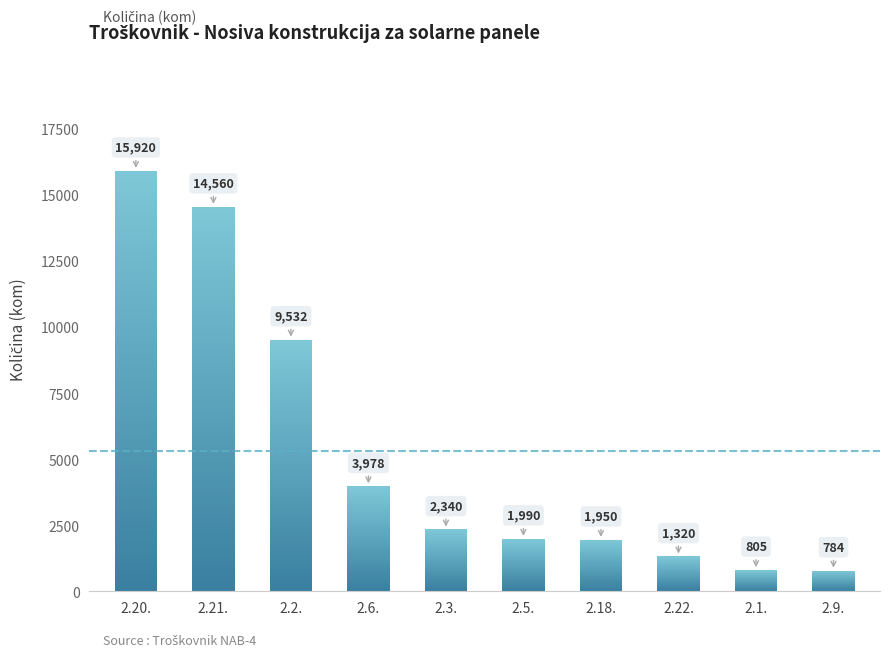

What is the approximate value at 2.3., to the nearest 10?

2340